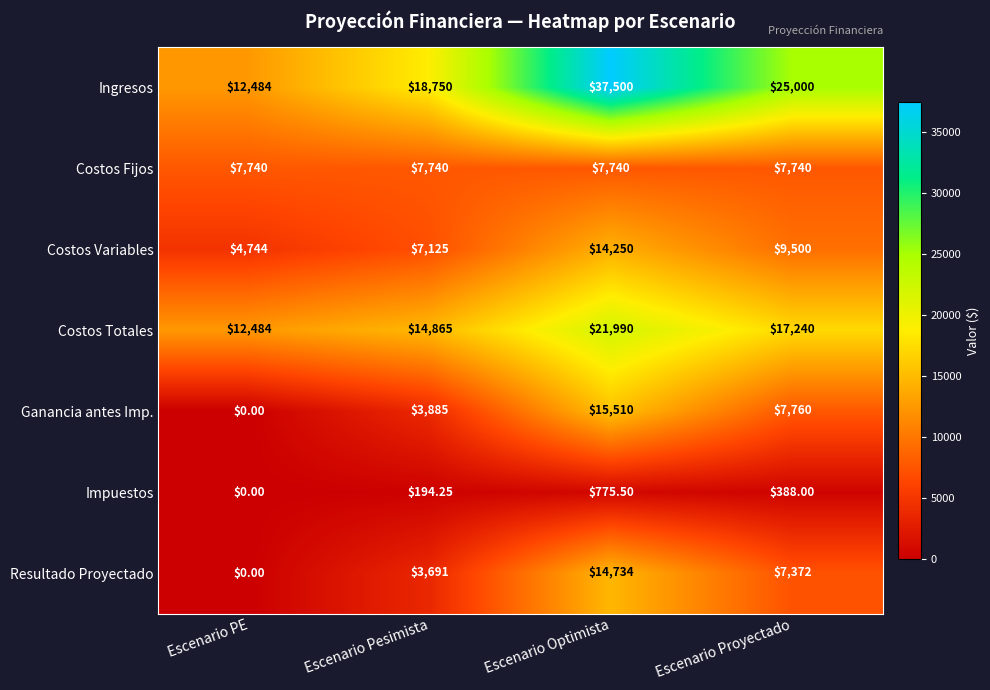

Rank the series by their maximum value, from lowest to highest.

Impuestos, Costos Fijos, Costos Variables, Resultado Proyectado, Ganancia antes Imp., Costos Totales, Ingresos